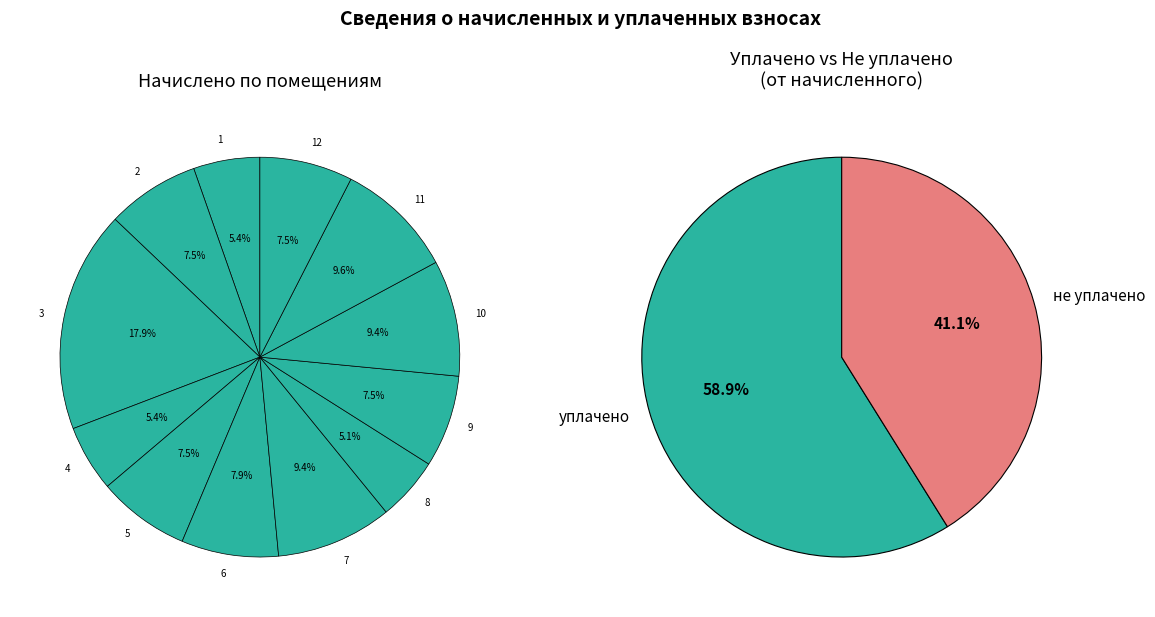

Is 3 the majority of the pie?

No